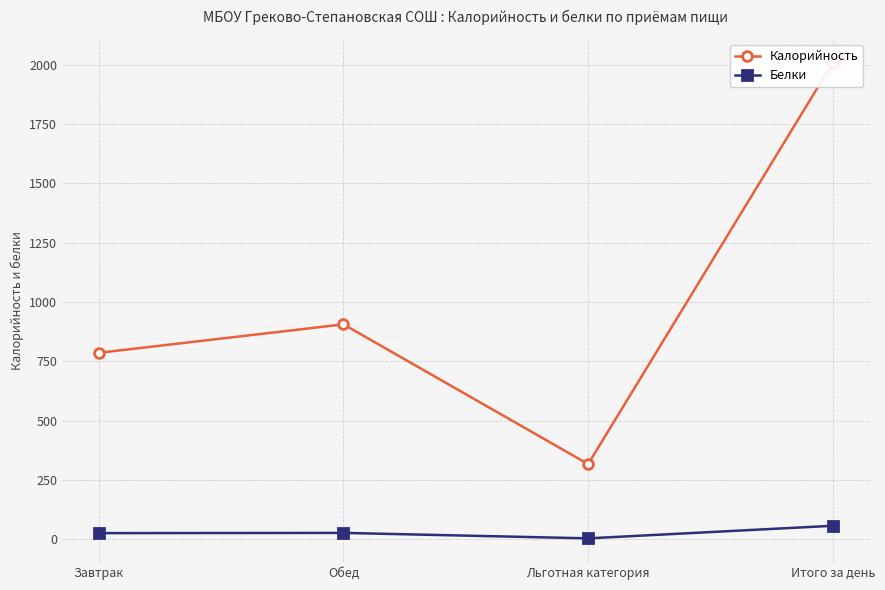

How many interior local valleys does the Калорийность series have?

1